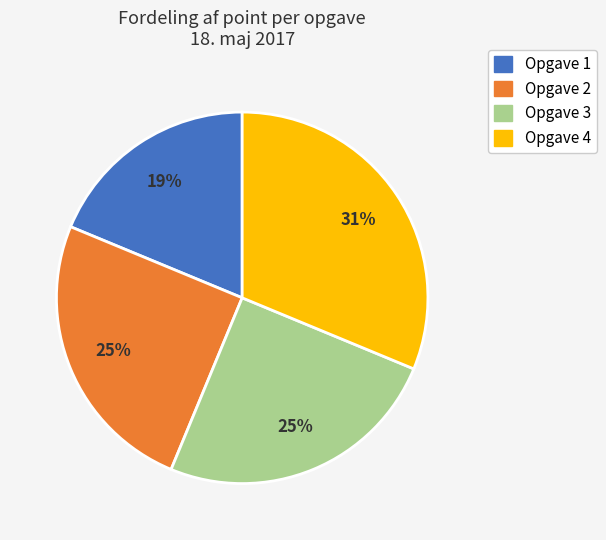

Which slice is the largest?

Opgave 4